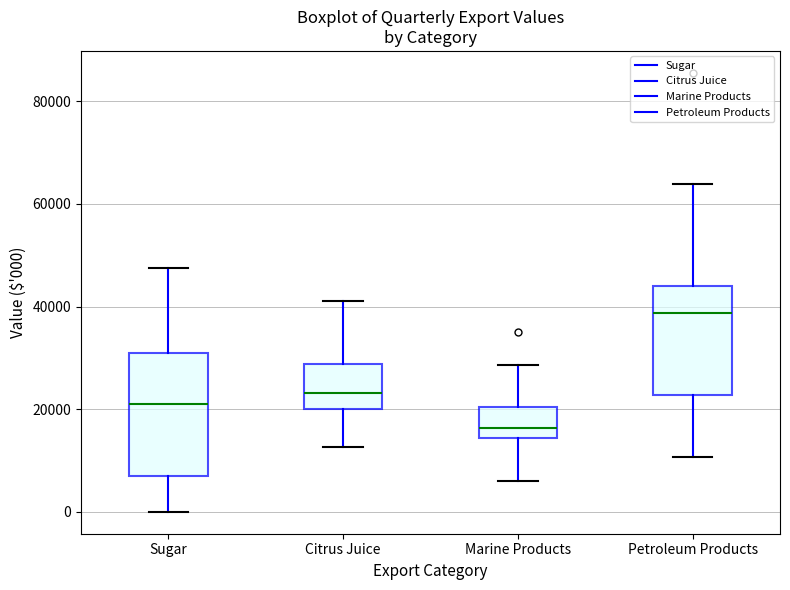

Which box's median line is the highest?

Petroleum Products